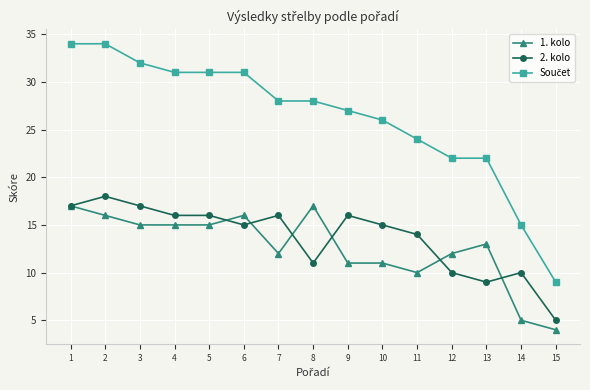

What is the value of the 2. kolo point at the 7th from the left?

16